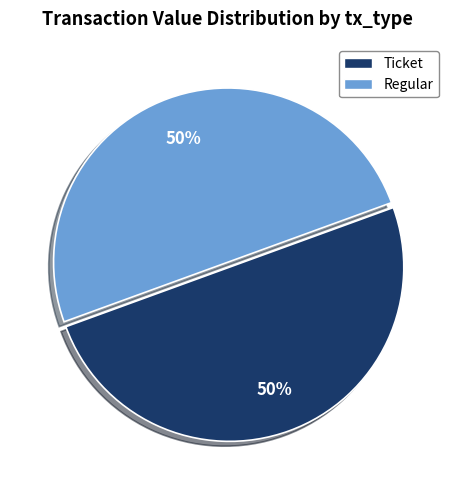

To the nearest percent, what is the average slice percentage?

50%